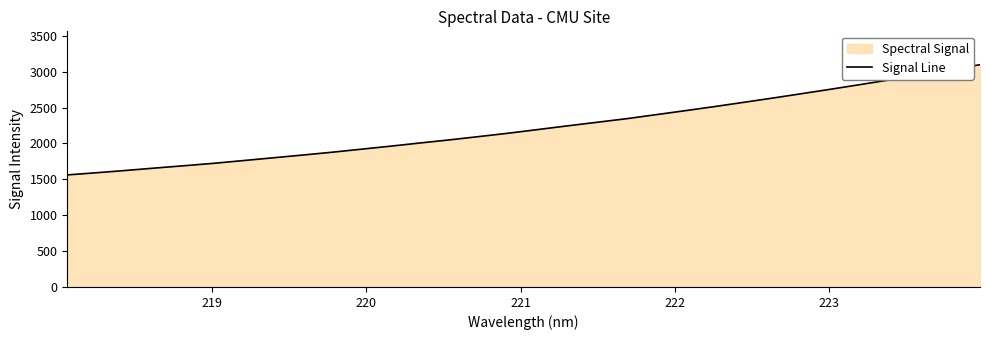

What is the difference between the maximum and minimum values?

1535.7